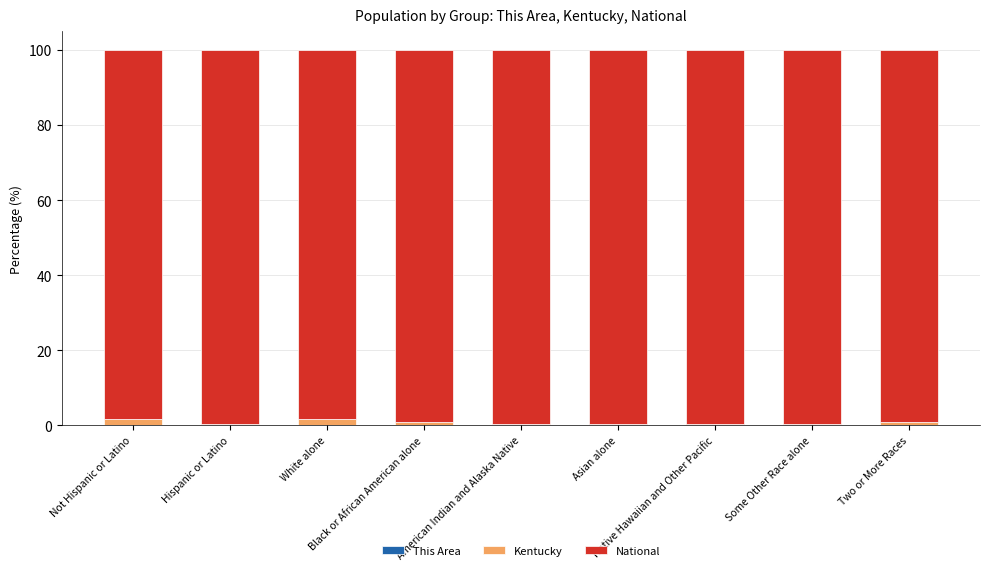

What is the label of the 8th bar from the left?

Some Other Race alone